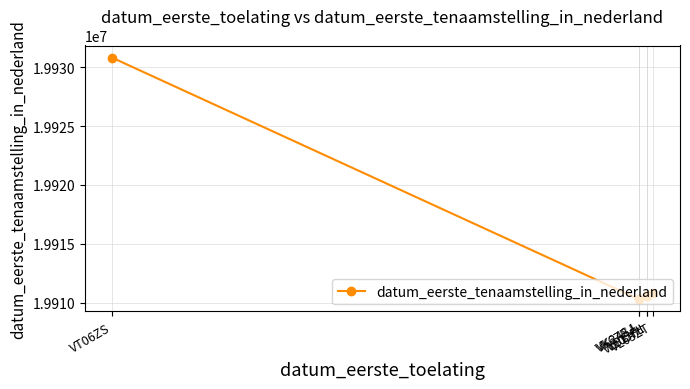

True or false: the data shows 19910626 at VL05FL.

True